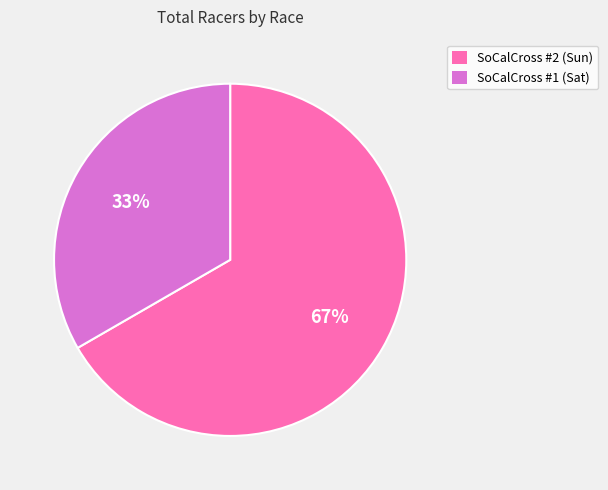

Does any single category account for the majority?

Yes